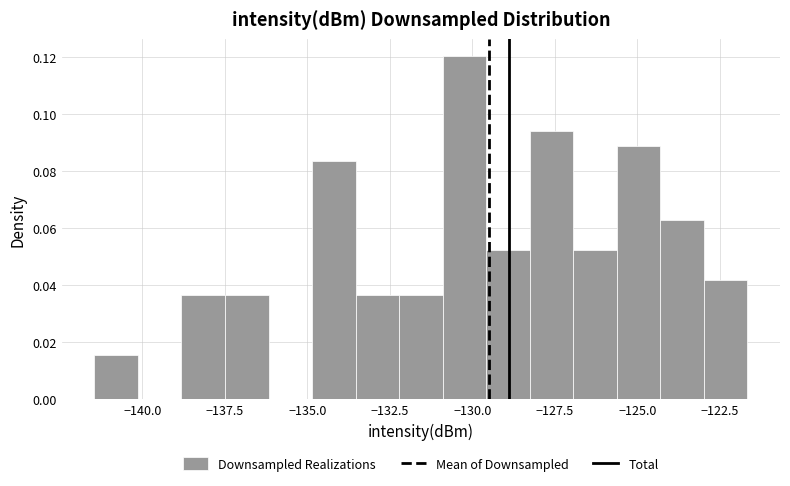

Around what value on the x-axis is the tallest bar? Give the approximate position of its centre, as read against the axis.

-130.0